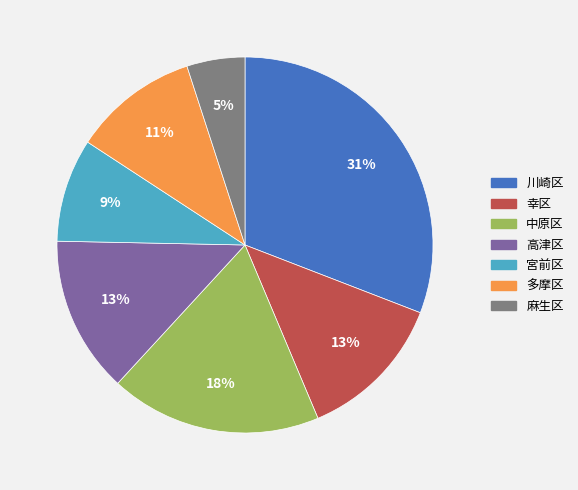

What is the ratio of the value at 中原区 to the value at 川崎区?

0.6